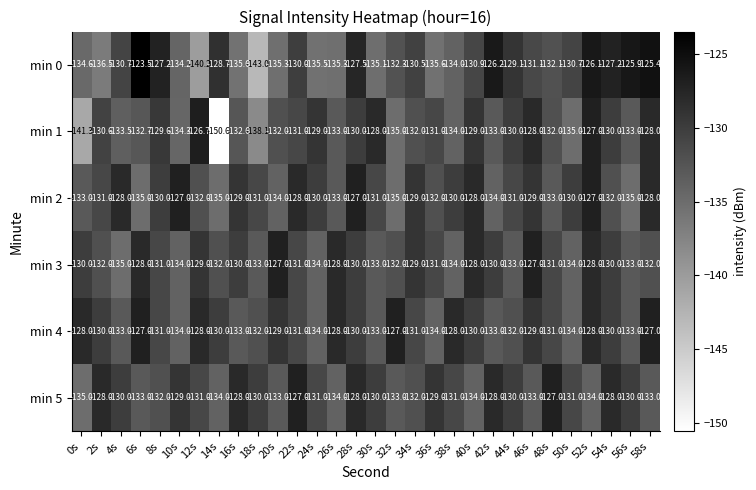

Which series has the largest total across all categories?

min 4